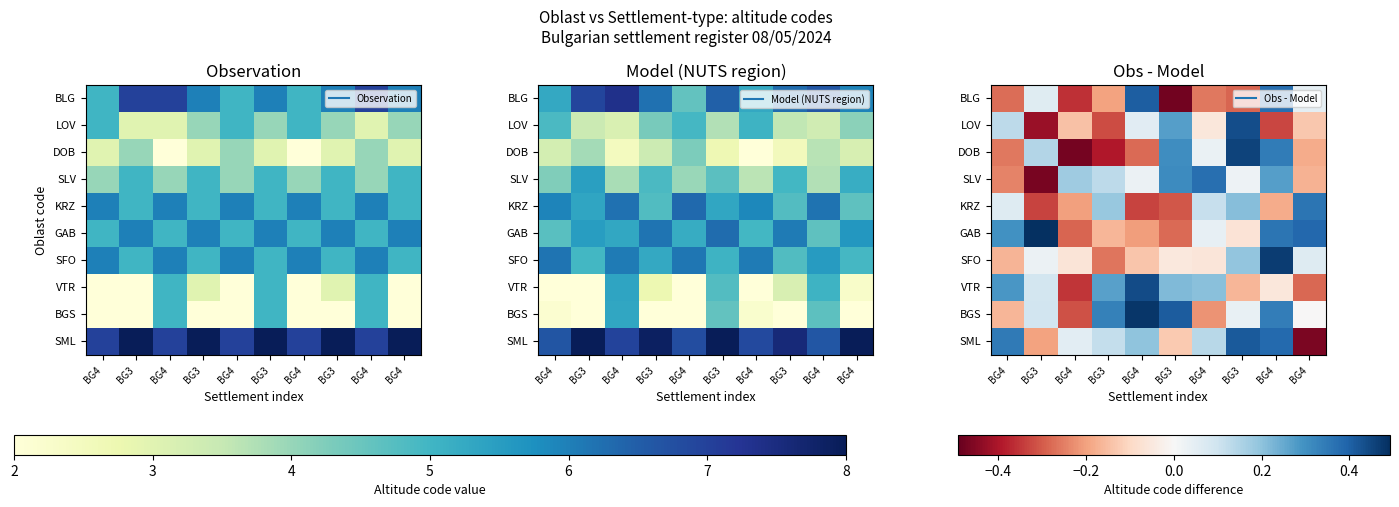

What is the sum of all SML values?

0.9